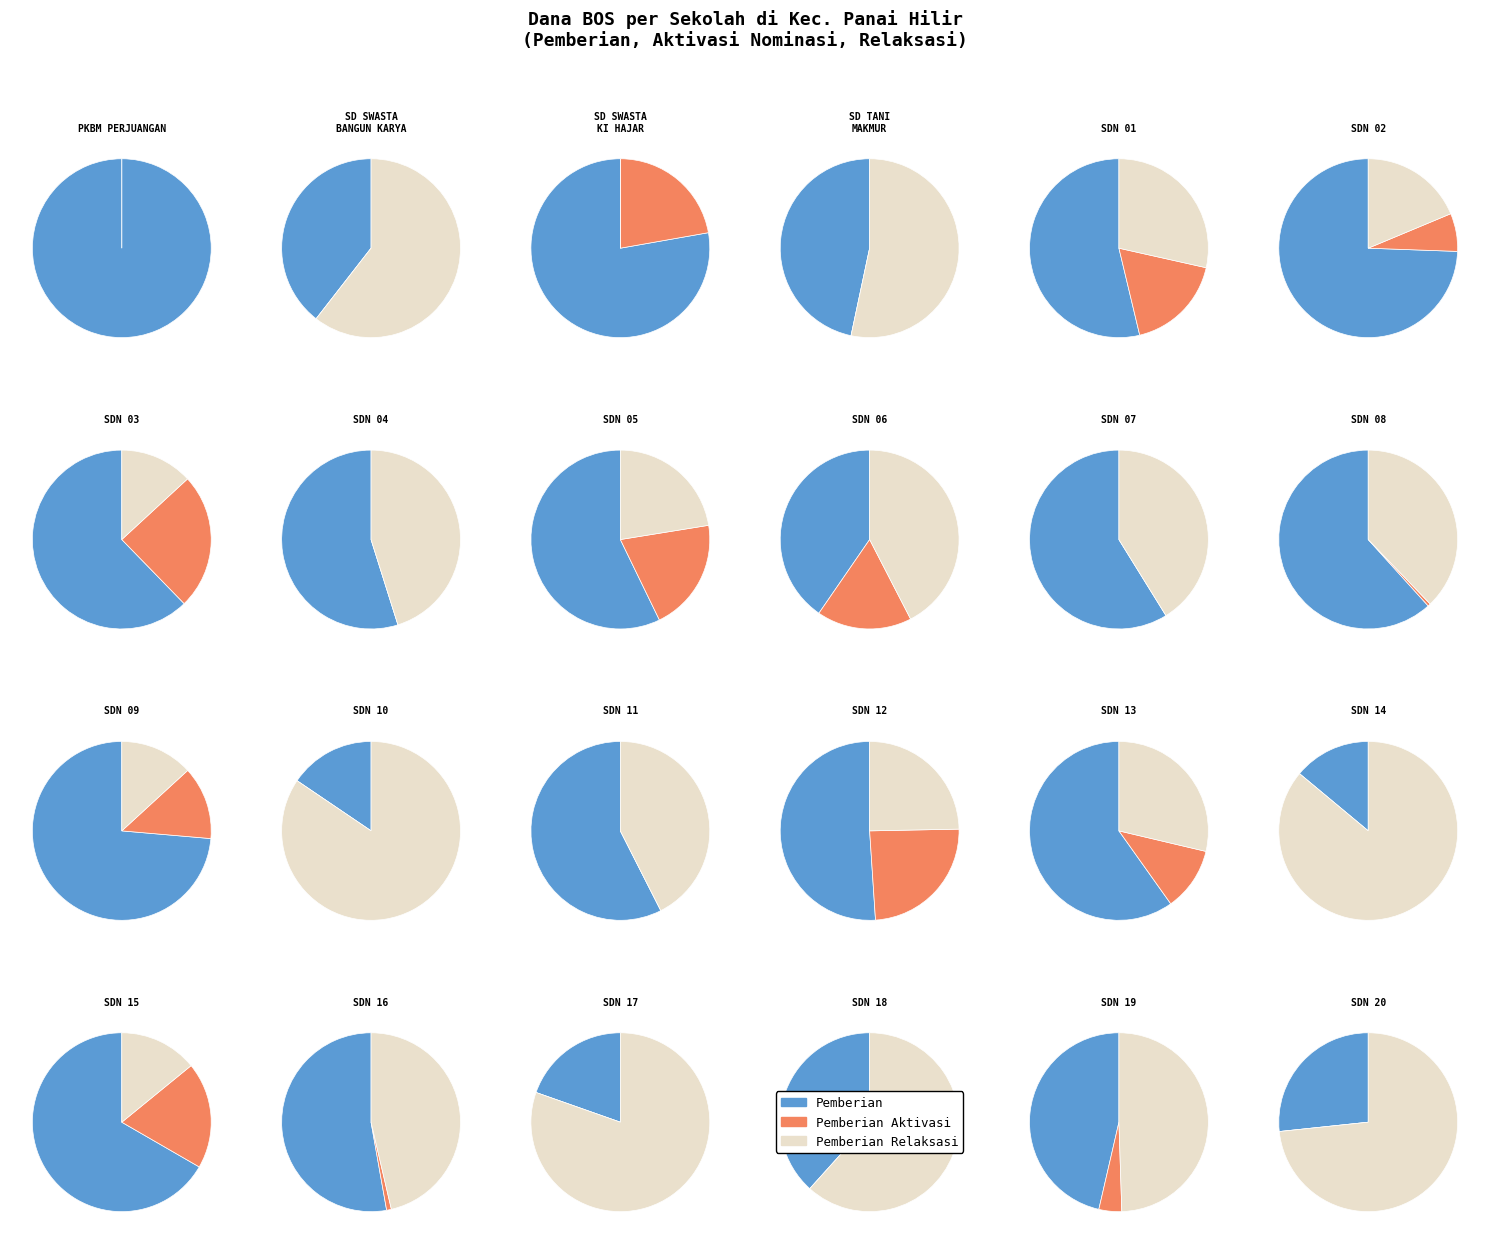

To the nearest percent, what is the difference between the largest and smallest slice percentages?

23%